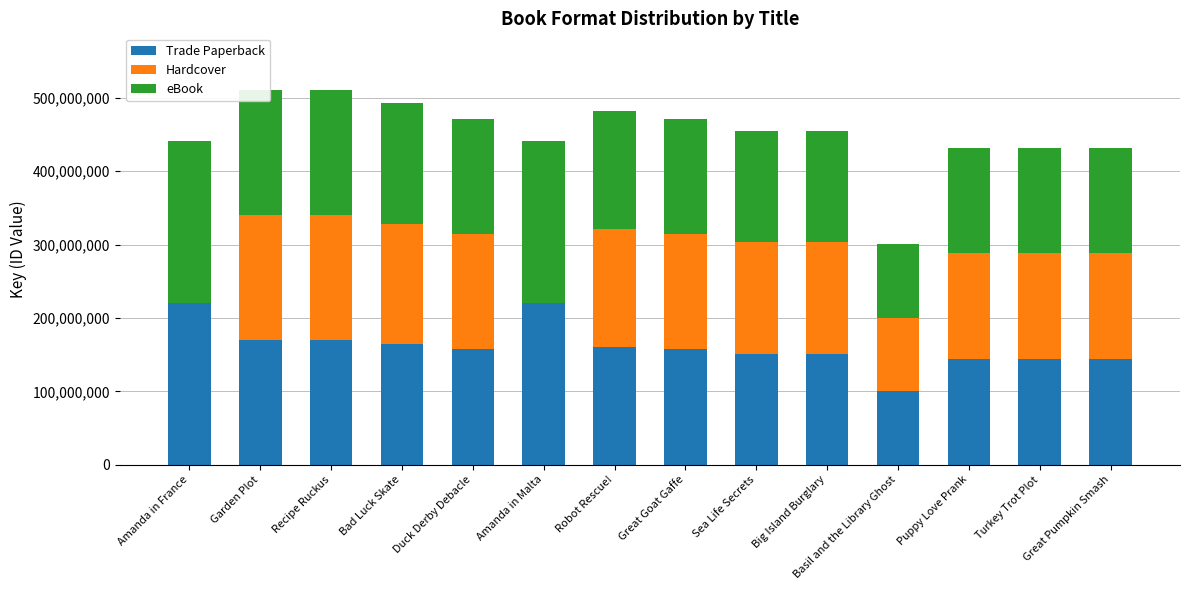

What is the sum of all Trade Paperback values?

2256329170